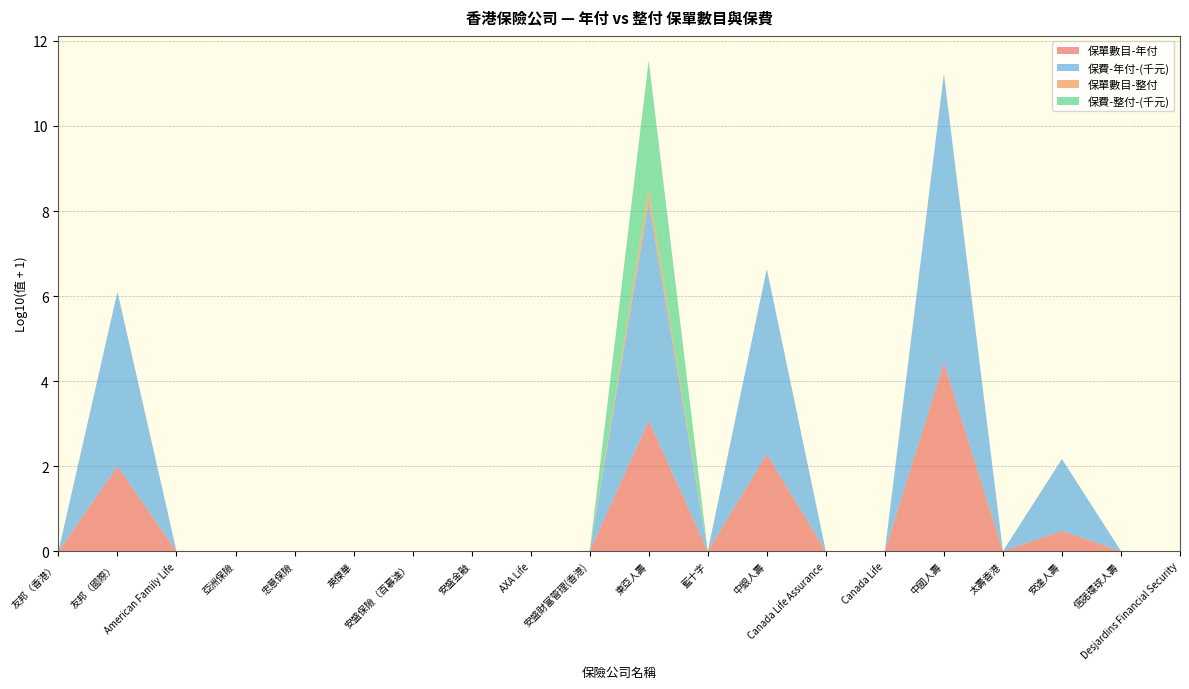

Reading right to left, transcribe all the data shown in this chart.

保單數目-年付: Desjardins Financial Security=0	信諾環球人壽=0	安達人壽=2	太壽香港=0	中國人壽=26970	Canada Life=0	Canada Life Assurance=0	中銀人壽=189	藍十字=0	東亞人壽=1160	安盛財富管理(香港)=0	AXA Life=0	安盛金融=0	安盛保險（百慕達）=0	英傑華=0	忠意保險=0	亞洲保險=0	American Family Life=0	友邦（國際）=97	友邦（香港）=0
保費-年付-(千元): Desjardins Financial Security=0	信諾環球人壽=0	安達人壽=48	太壽香港=0	中國人壽=6281584	Canada Life=0	Canada Life Assurance=0	中銀人壽=23003	藍十字=0	東亞人壽=140465	安盛財富管理(香港)=0	AXA Life=0	安盛金融=0	安盛保險（百慕達）=0	英傑華=0	忠意保險=0	亞洲保險=0	American Family Life=0	友邦（國際）=12890	友邦（香港）=0
保單數目-整付: Desjardins Financial Security=0	信諾環球人壽=0	安達人壽=0	太壽香港=0	中國人壽=0	Canada Life=0	Canada Life Assurance=0	中銀人壽=0	藍十字=0	東亞人壽=1	安盛財富管理(香港)=0	AXA Life=0	安盛金融=0	安盛保險（百慕達）=0	英傑華=0	忠意保險=0	亞洲保險=0	American Family Life=0	友邦（國際）=0	友邦（香港）=0
保費-整付-(千元): Desjardins Financial Security=0	信諾環球人壽=0	安達人壽=0	太壽香港=0	中國人壽=0	Canada Life=0	Canada Life Assurance=0	中銀人壽=0	藍十字=0	東亞人壽=1067	安盛財富管理(香港)=0	AXA Life=0	安盛金融=0	安盛保險（百慕達）=0	英傑華=0	忠意保險=0	亞洲保險=0	American Family Life=0	友邦（國際）=0	友邦（香港）=0